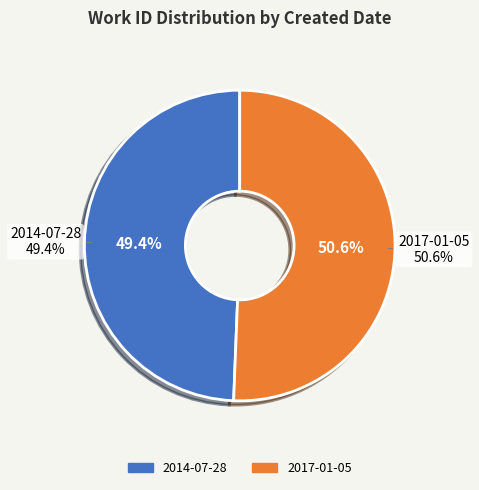

To the nearest percent, what is the difference between the largest and smallest slice percentages?

1%